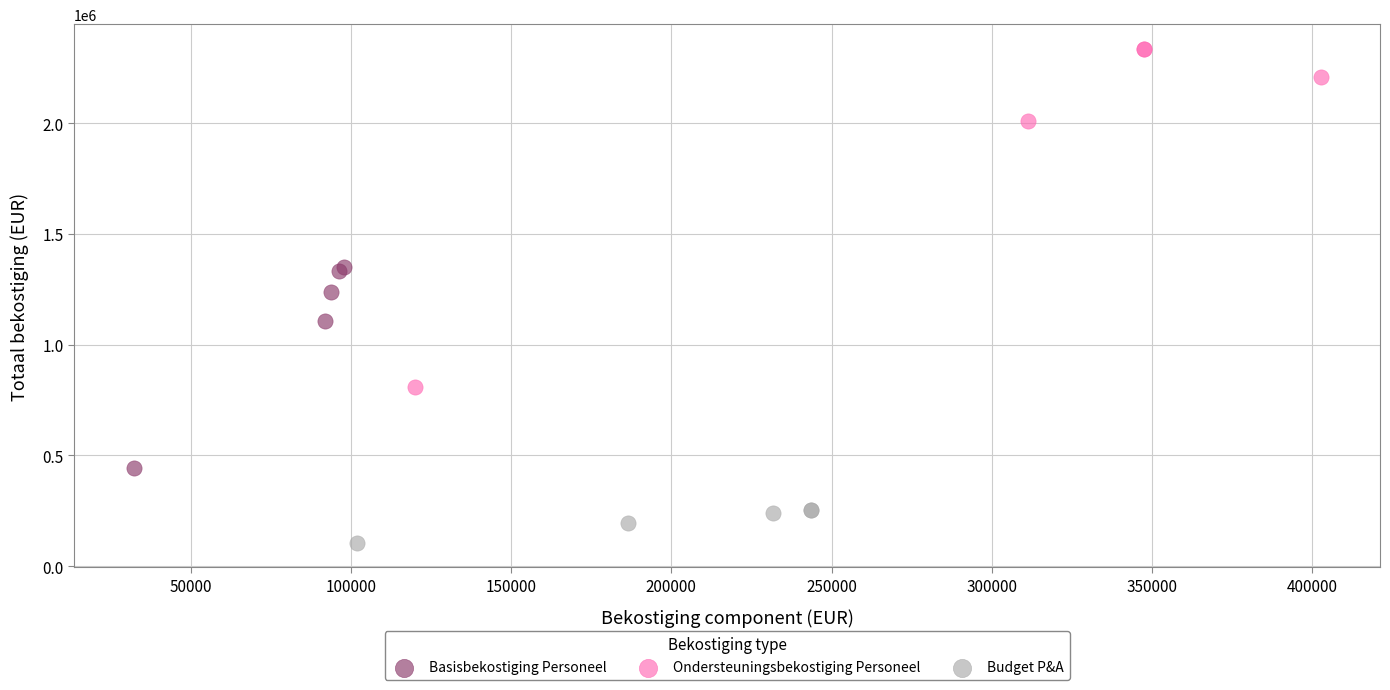

Which series reaches the minimum Y coordinate?

Budget P&A